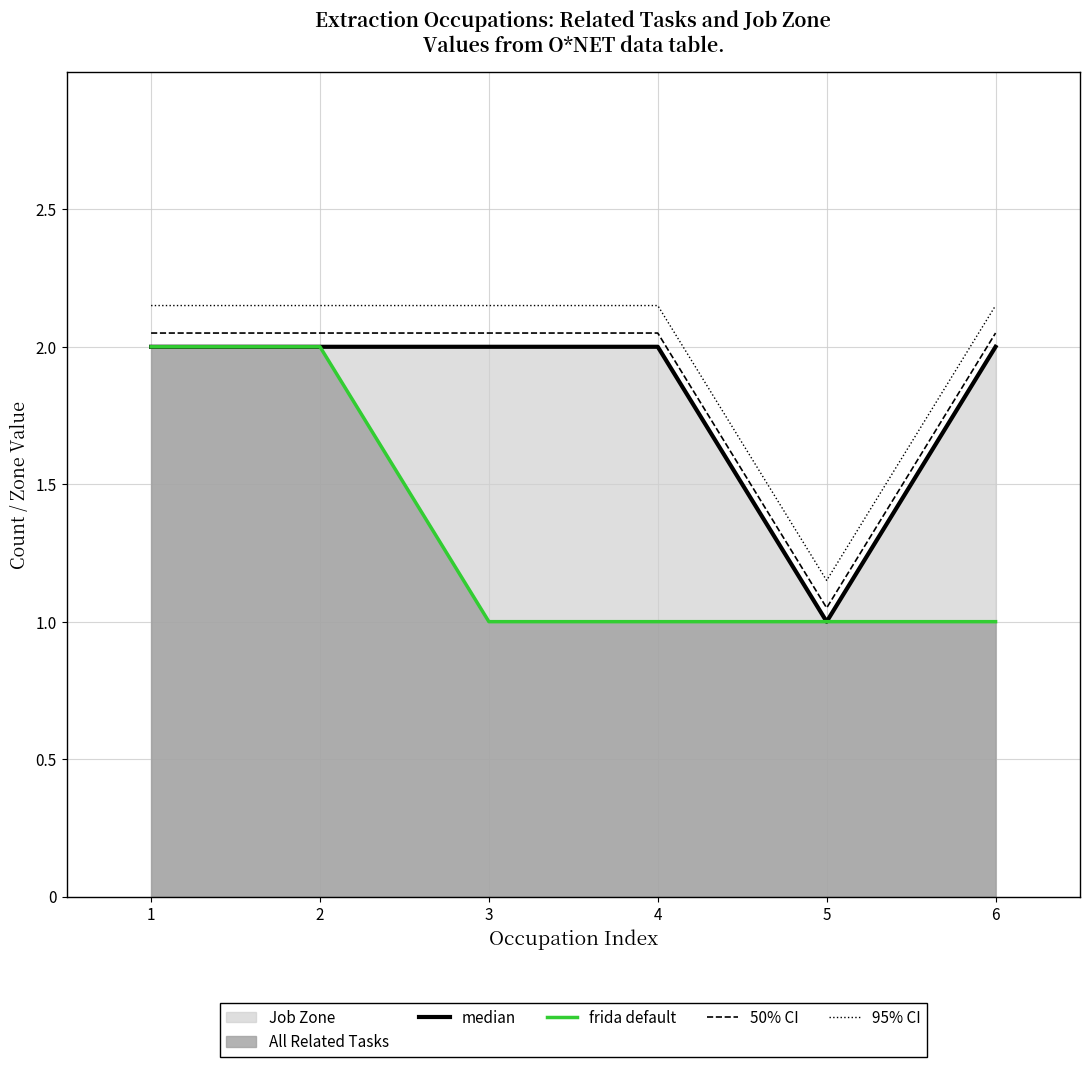

Which series changed the most between 4 and 5?

median